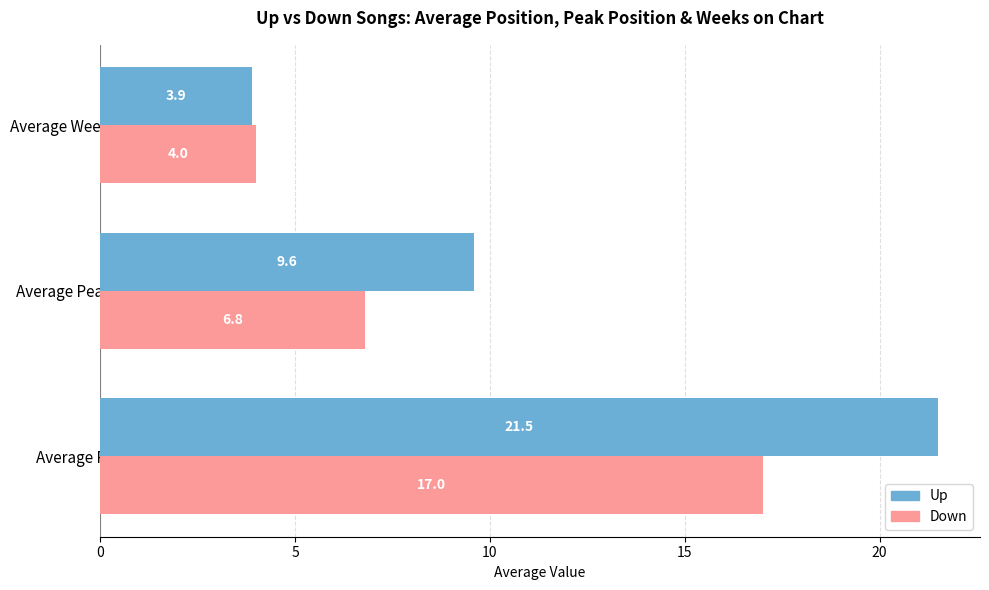

What is the difference between the highest and lowest values at Average Peak Position?

2.8